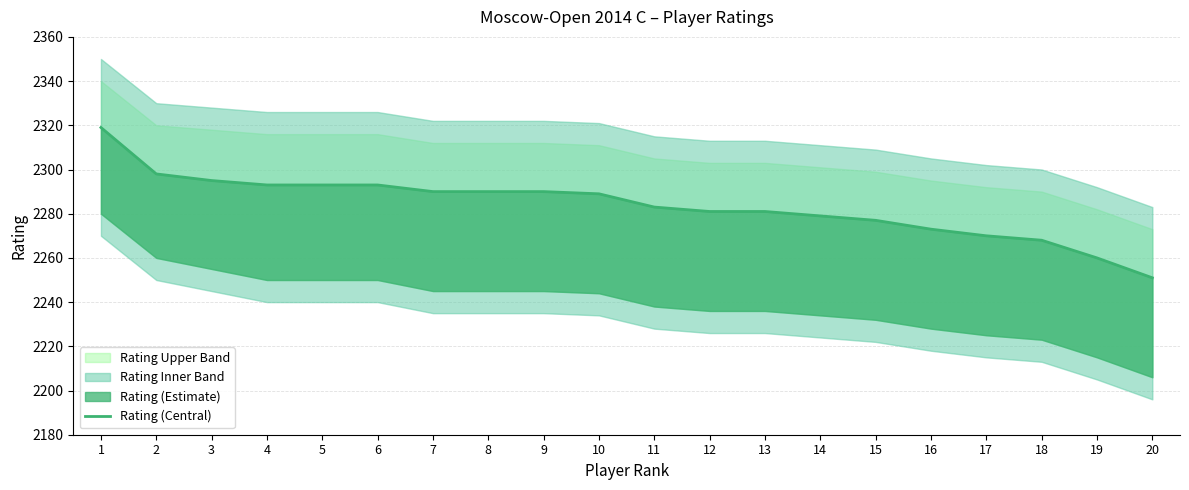

Is it true that the value at 16 is 1147?

False